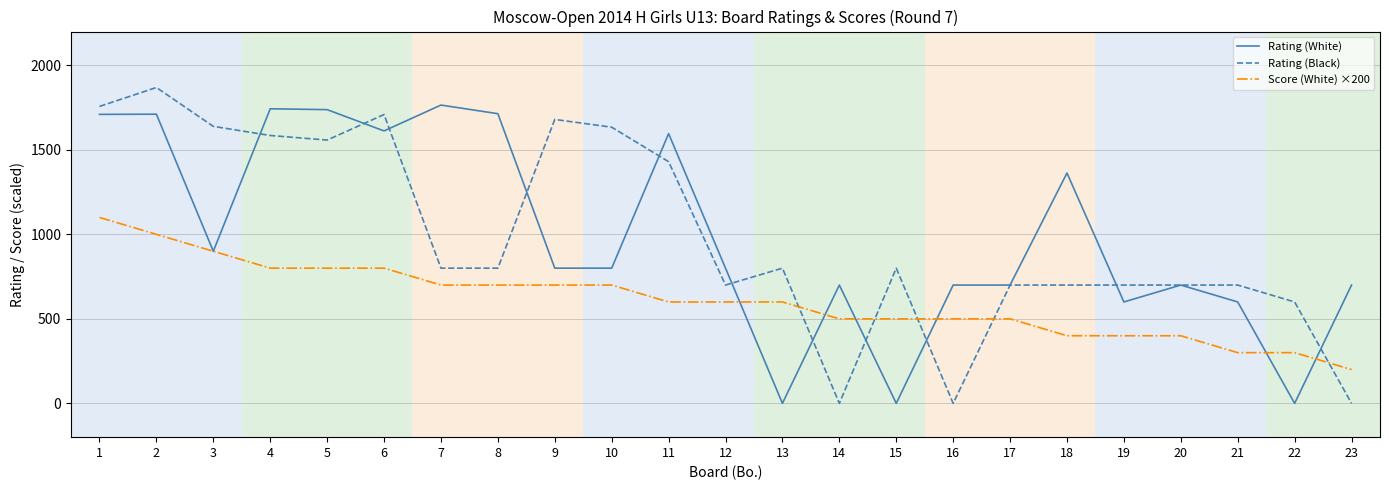

What is the difference between the Rating (White) values at 22 and 14?

700